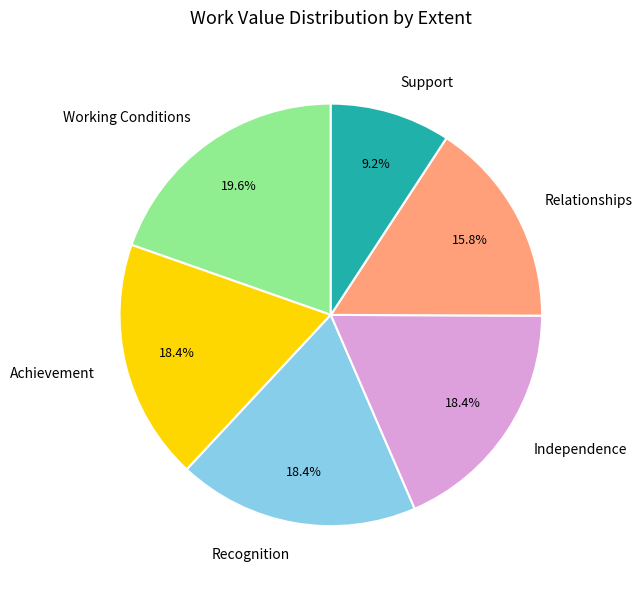

Is it true that Working Conditions is 20% of the pie?

True